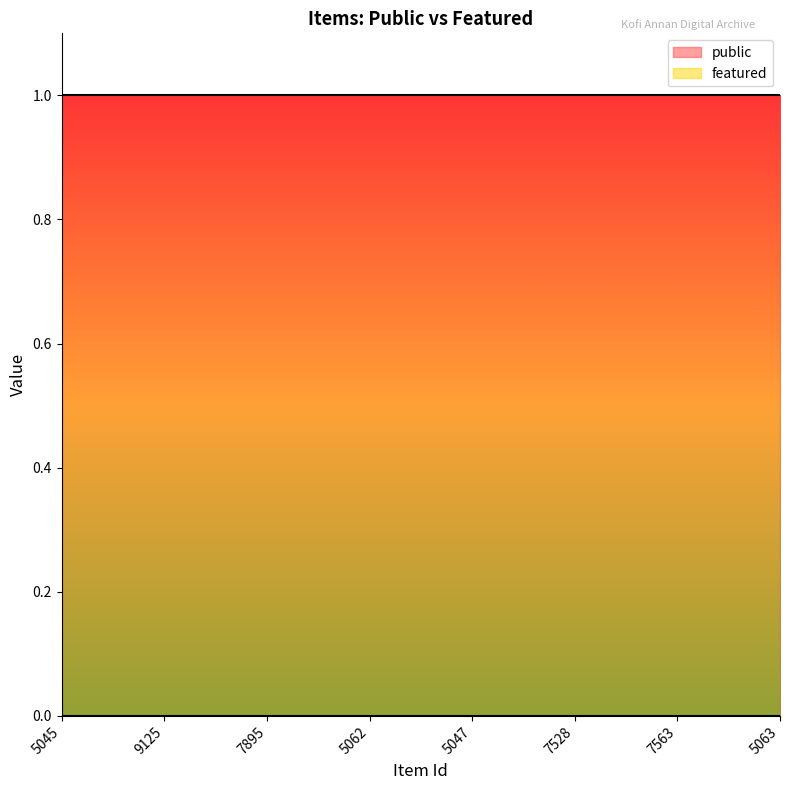

What is the greatest value displayed?

1